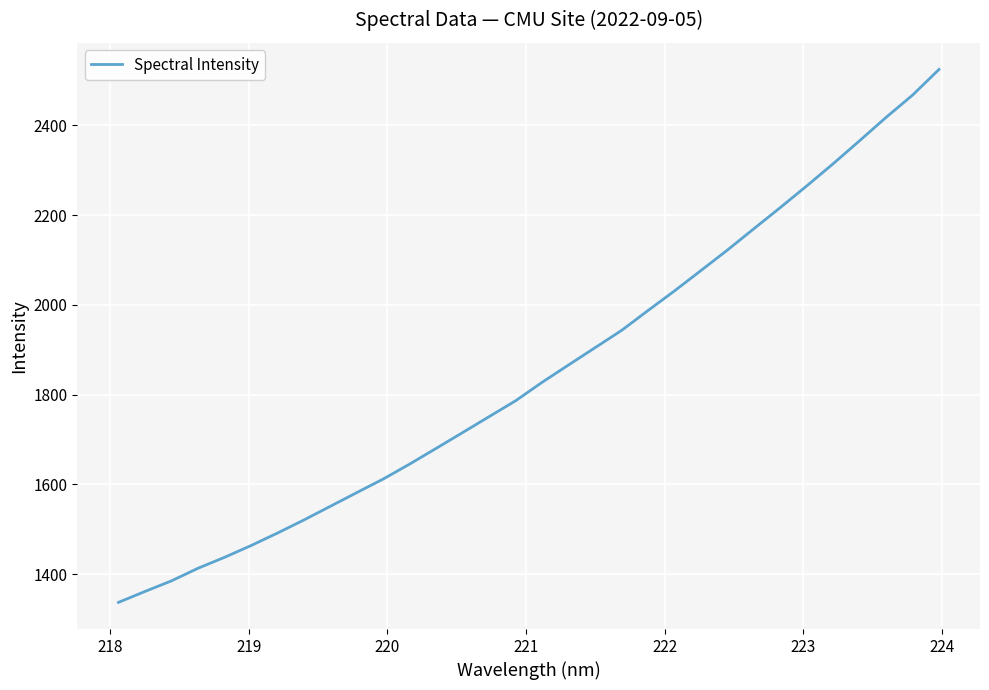

What is the minimum value shown in the chart?

1336.9